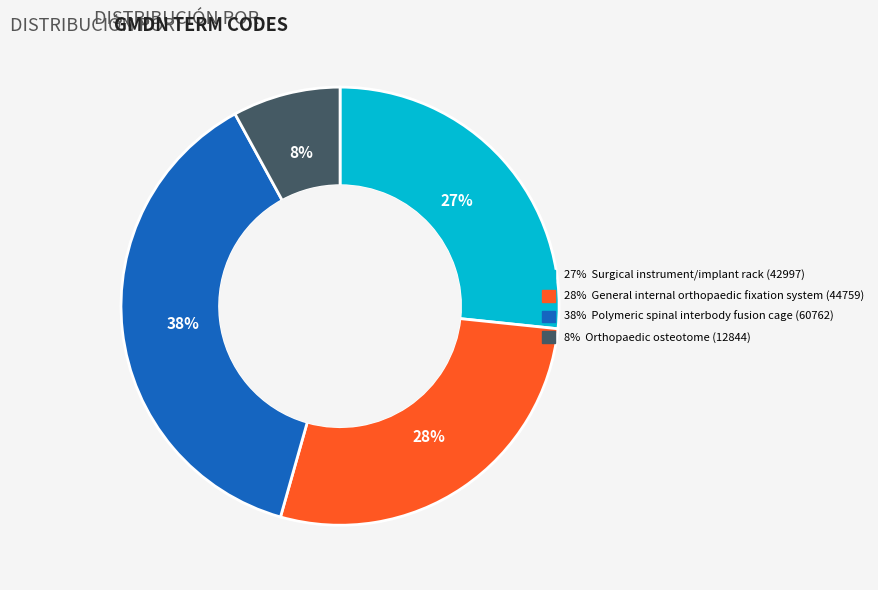

Is there any slice that represents more than half of the pie?

No